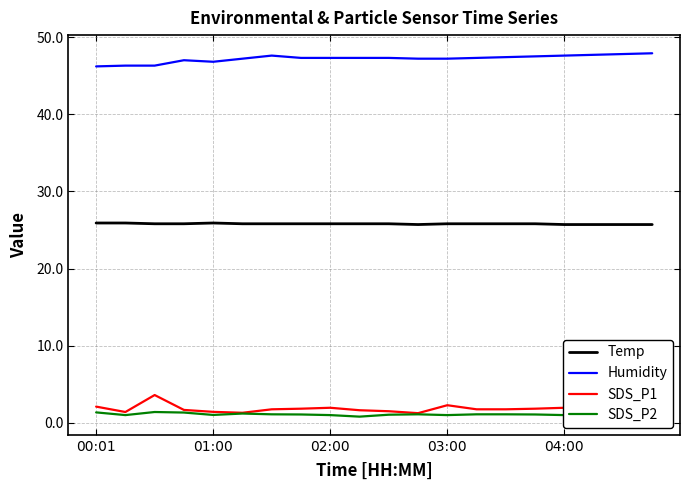

True or false: Humidity and SDS_P1 cross at least once.

False